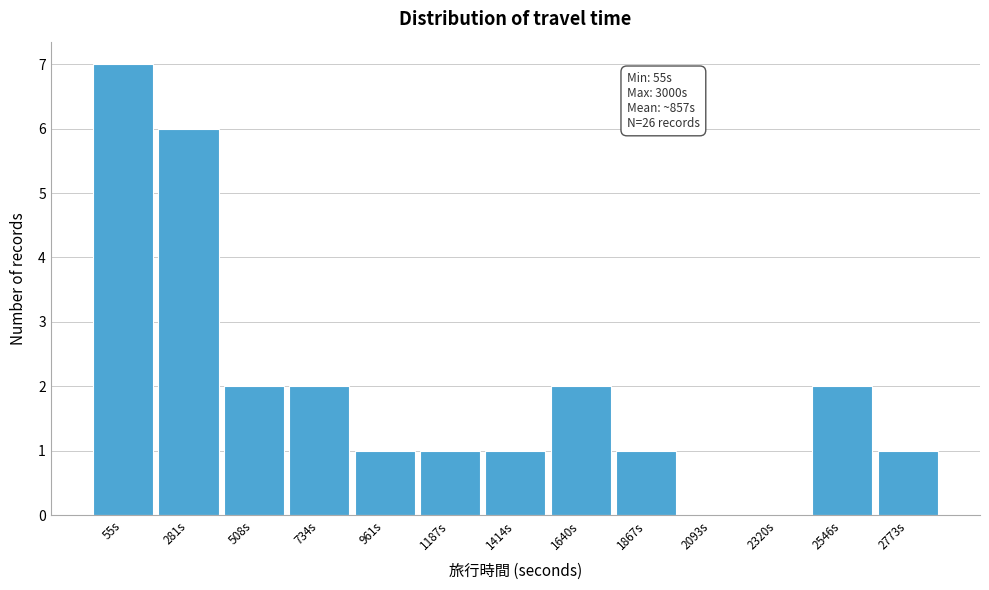

Reading left to right, transcribe all the data shown in this chart.

55s=7	281s=6	508s=2	734s=2	961s=1	1187s=1	1414s=1	1640s=2	1867s=1	2093s=0	2320s=0	2546s=2	2773s=1